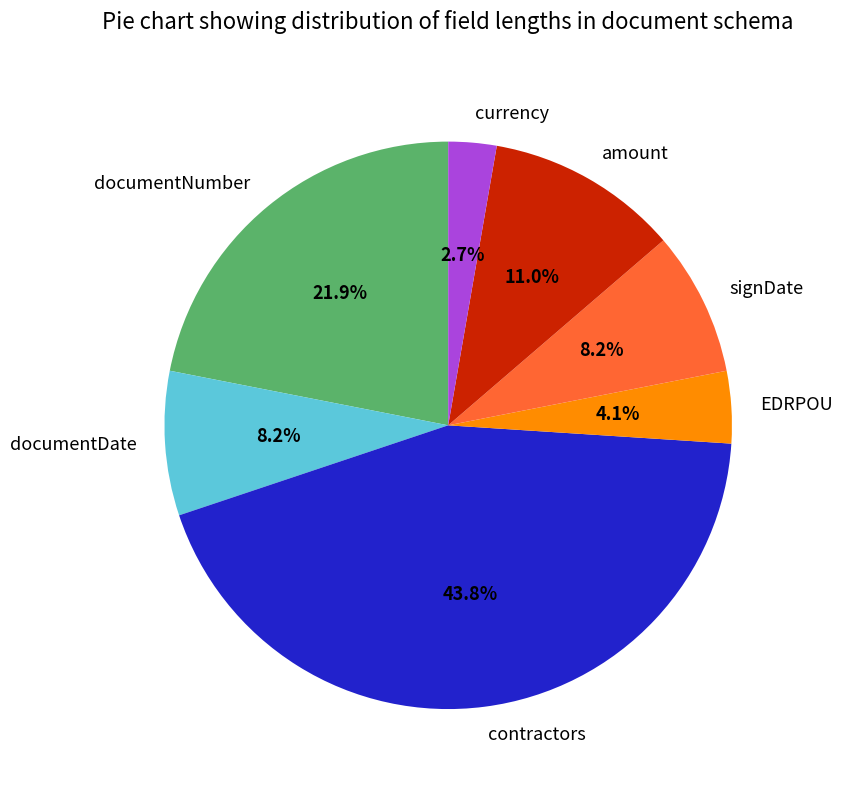

To the nearest percent, what percentage of the pie is contractors?

44%